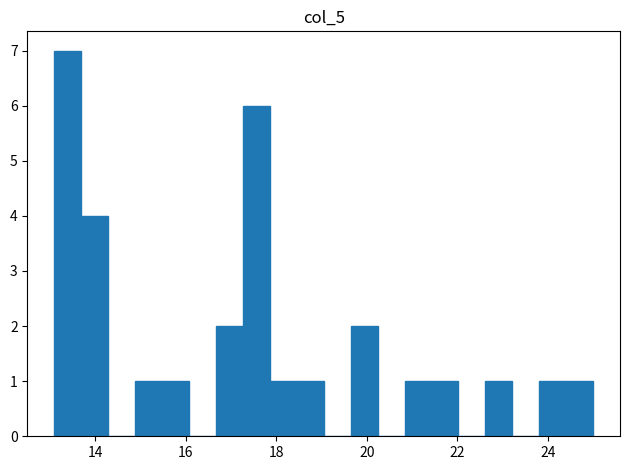

Around what value on the x-axis is the tallest bar? Give the approximate position of its centre, as read against the axis.

13.4